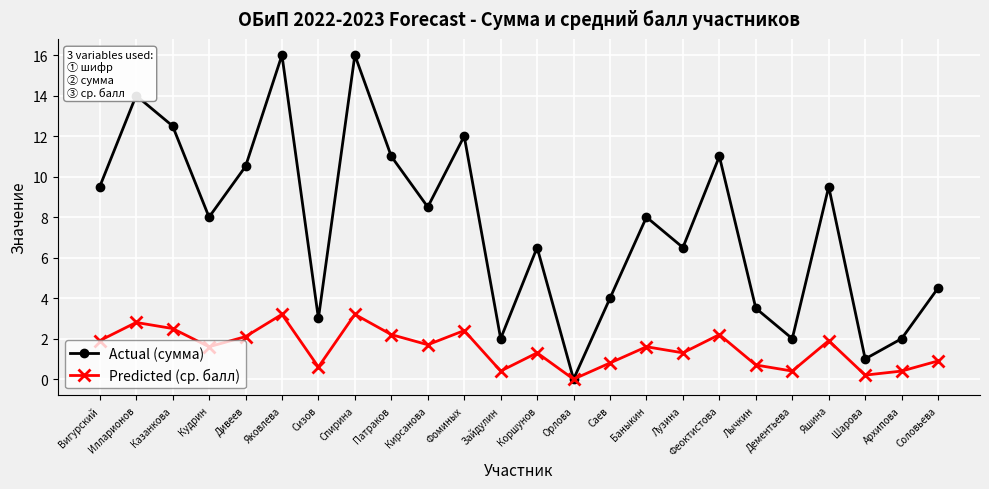

At Дивеев, list the series in order from smallest to largest.

Predicted (ср. балл), Actual (сумма)